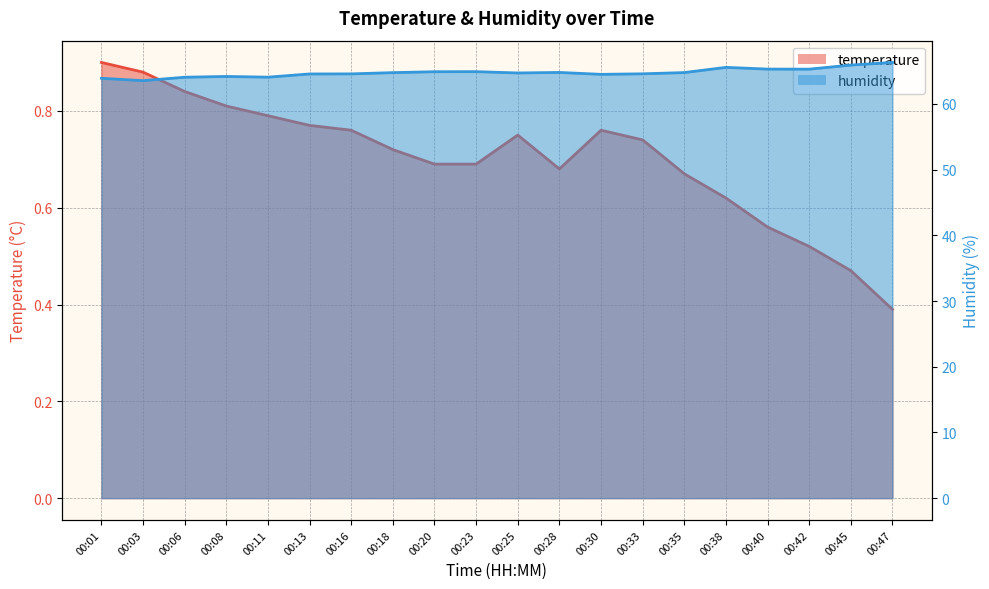

Between 00:18 and 00:28, which series saw the biggest shift?

temperature